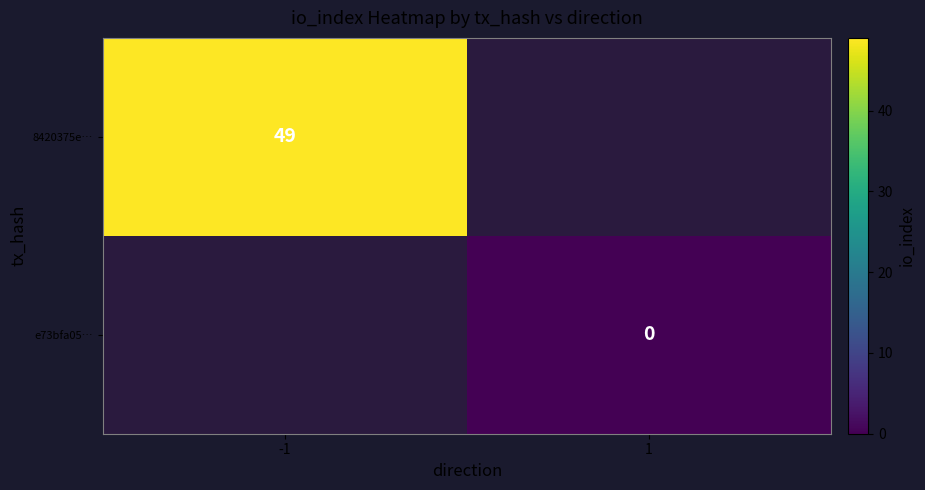

Is the value of 8420375e… at -1 greater than the value of e73bfa05… at 1?

Yes